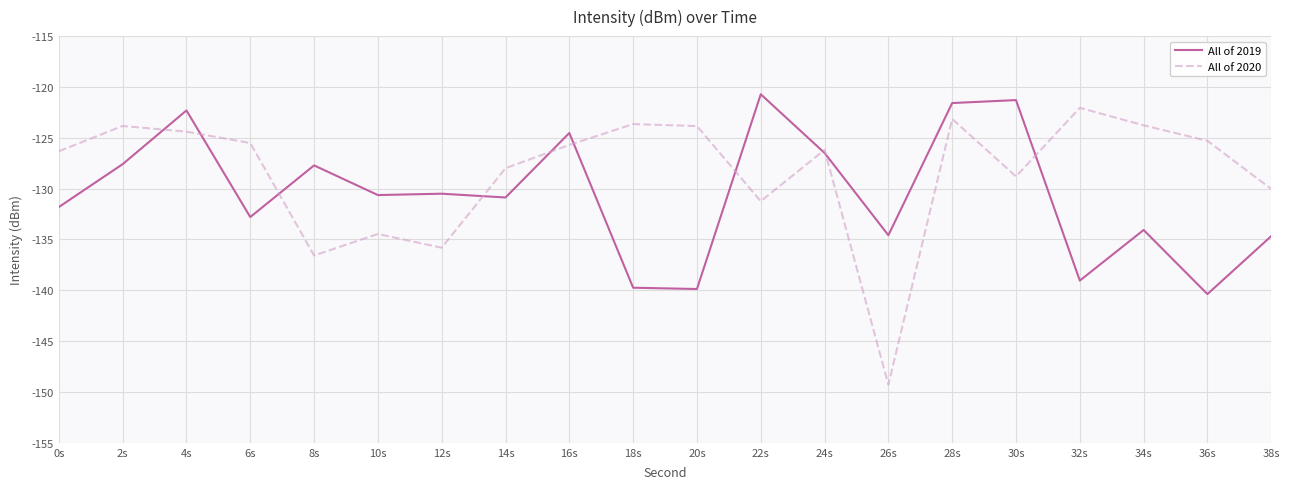

How many values in the All of 2020 series exceed -125?

7